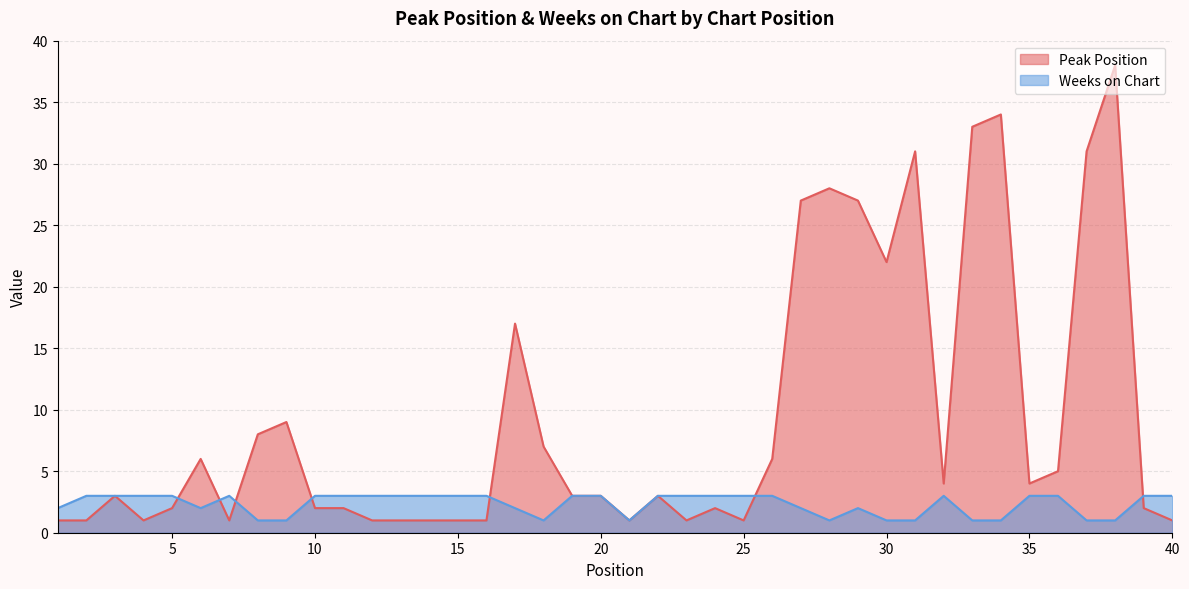

Which series changed the most between 28 and 39?

Peak Position